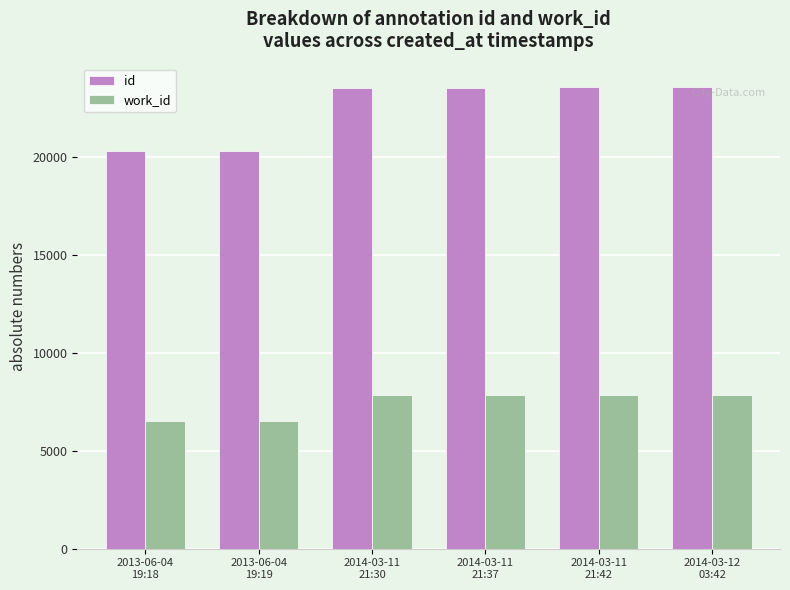

Read the work_id value at 2014-03-11
21:42.

7835